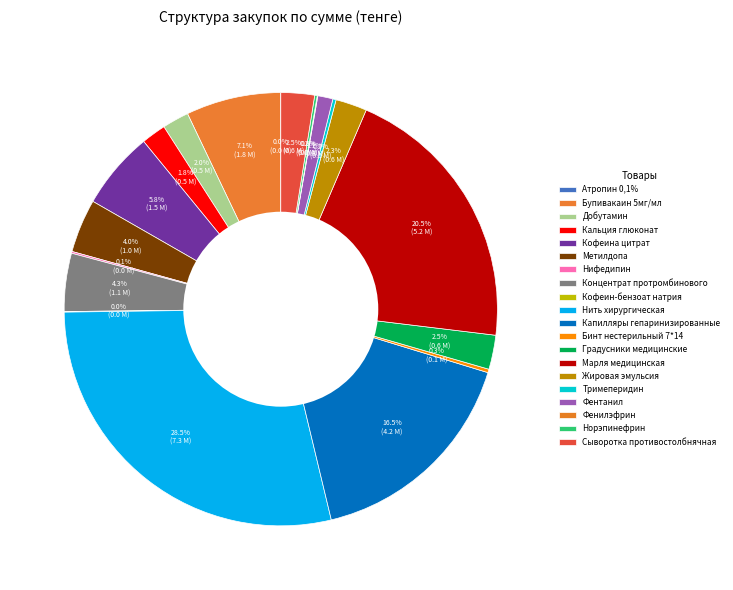

True or false: Фентанил accounts for 1% of the total.

True